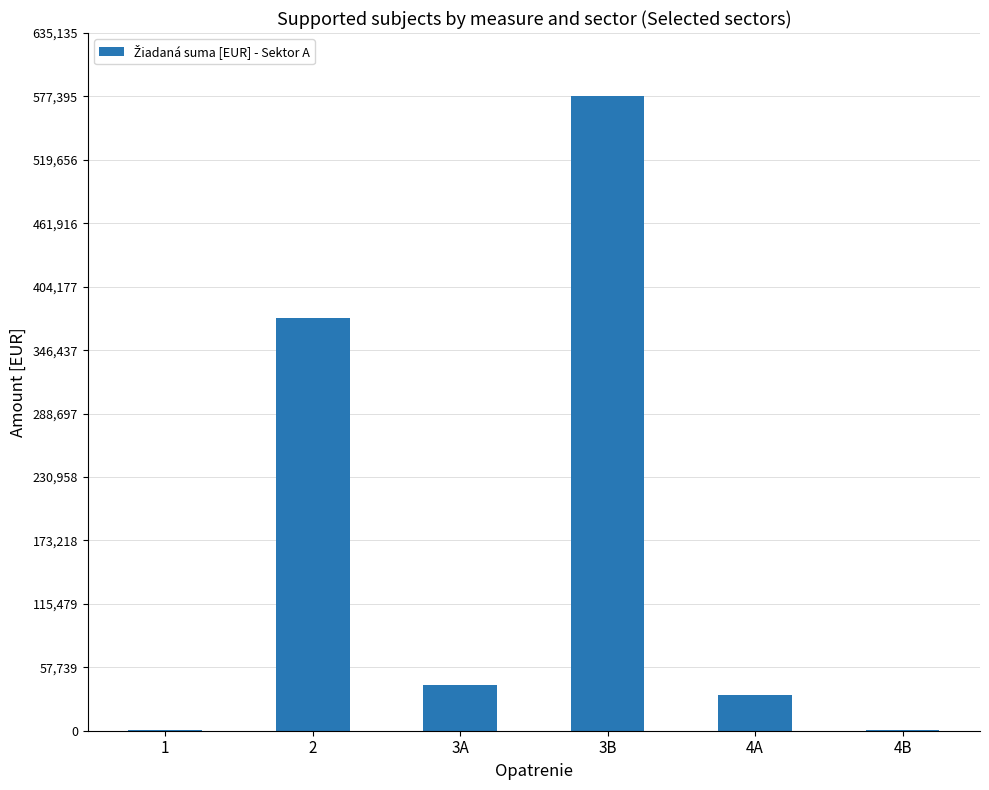

Which category has the highest value across all series?

3B